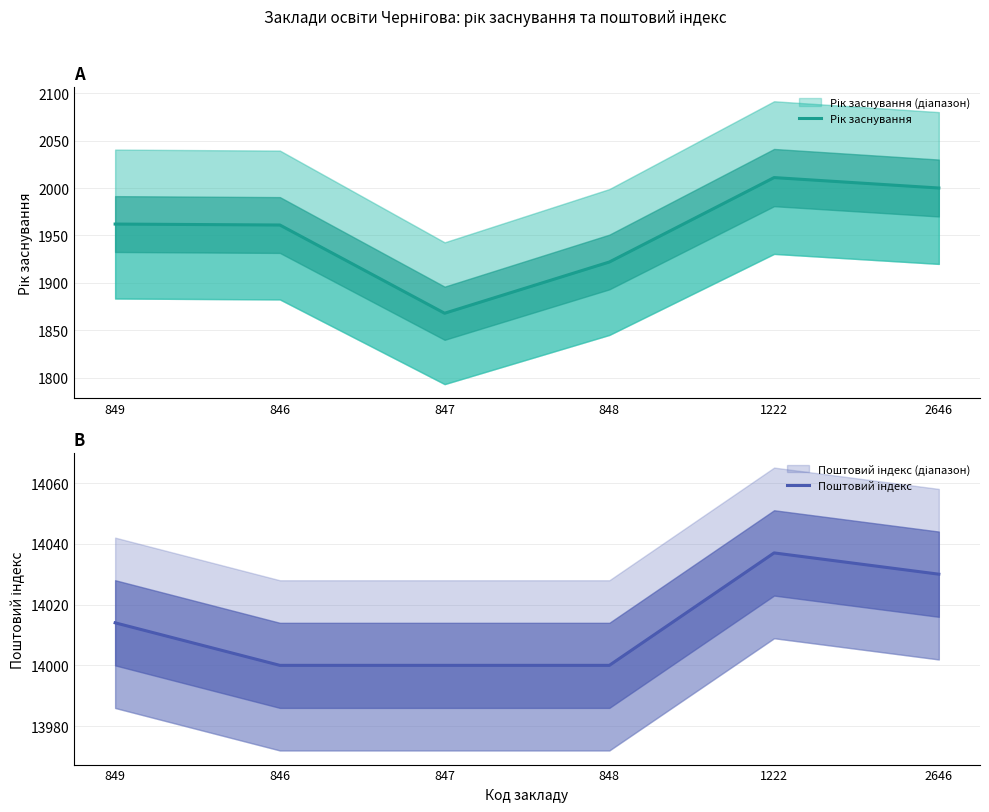

At 846, list the series in order from smallest to largest.

Рік заснування, Поштовий індекс